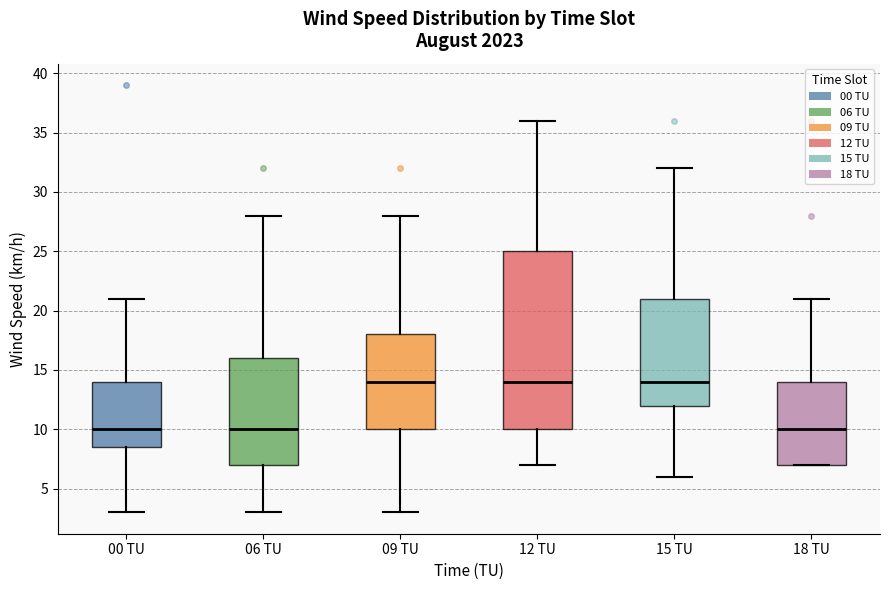

Which box is the tallest, from its lower edge to its upper edge?

12 TU